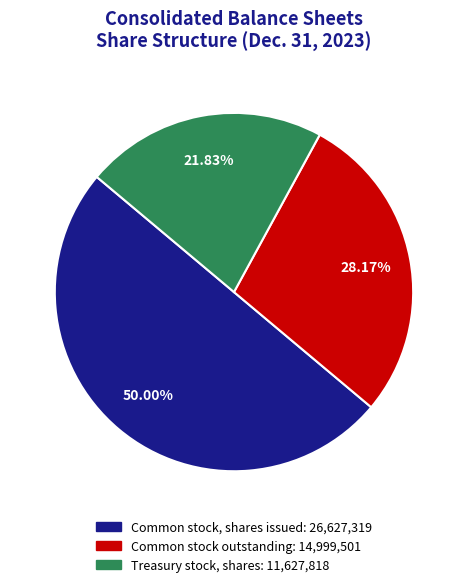

To the nearest percent, what is the average slice percentage?

33%